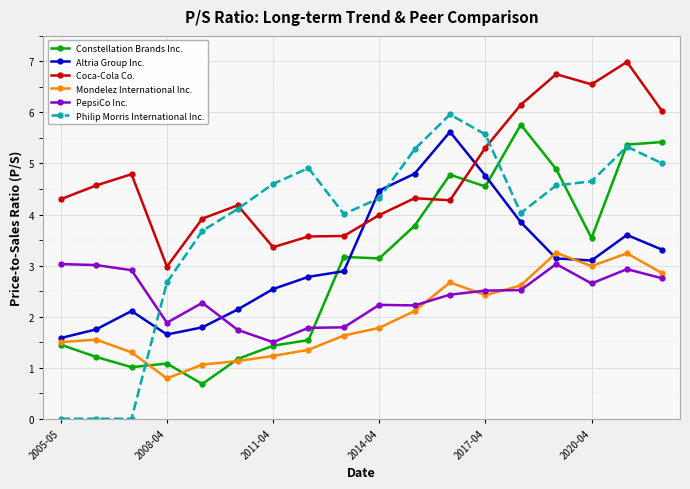

Which series ends up on top after the final intersection of Altria Group Inc. and Constellation Brands Inc.?

Constellation Brands Inc.